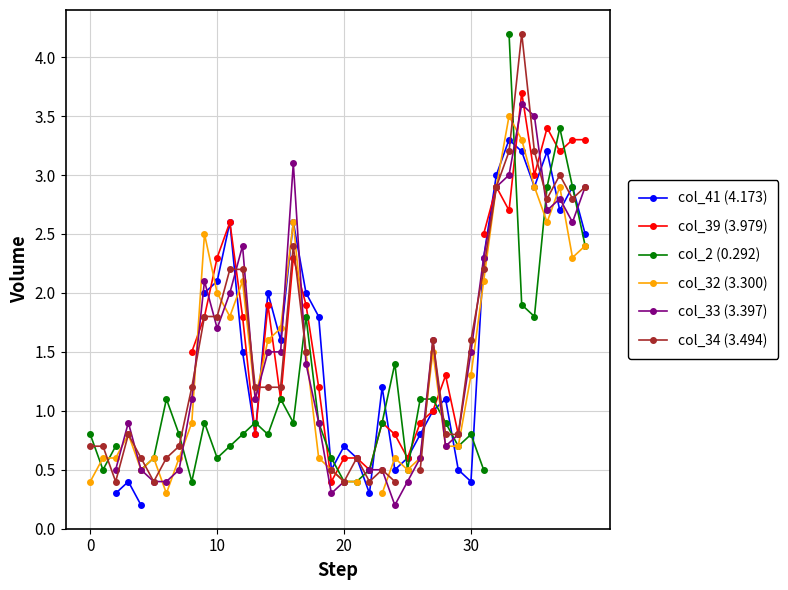

Which series has the largest range (max minus min)?

col_2 (0.292)